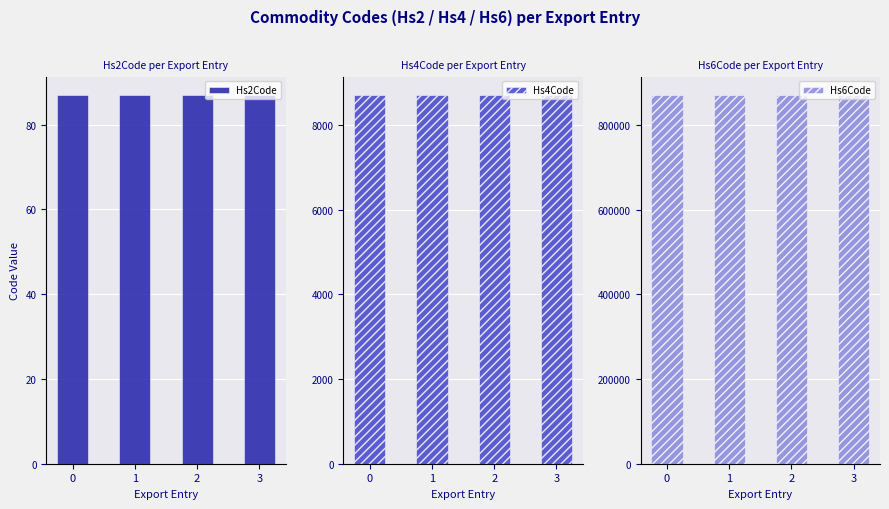

What is the highest value of the Hs4Code series?

8703